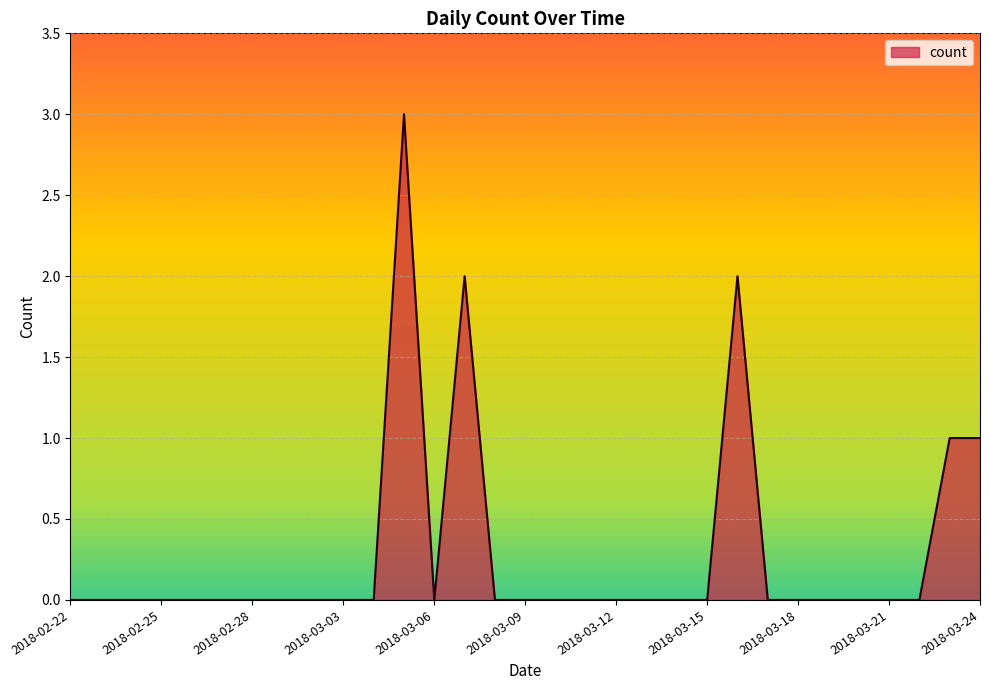

Does the chart have visible grid lines?

Yes